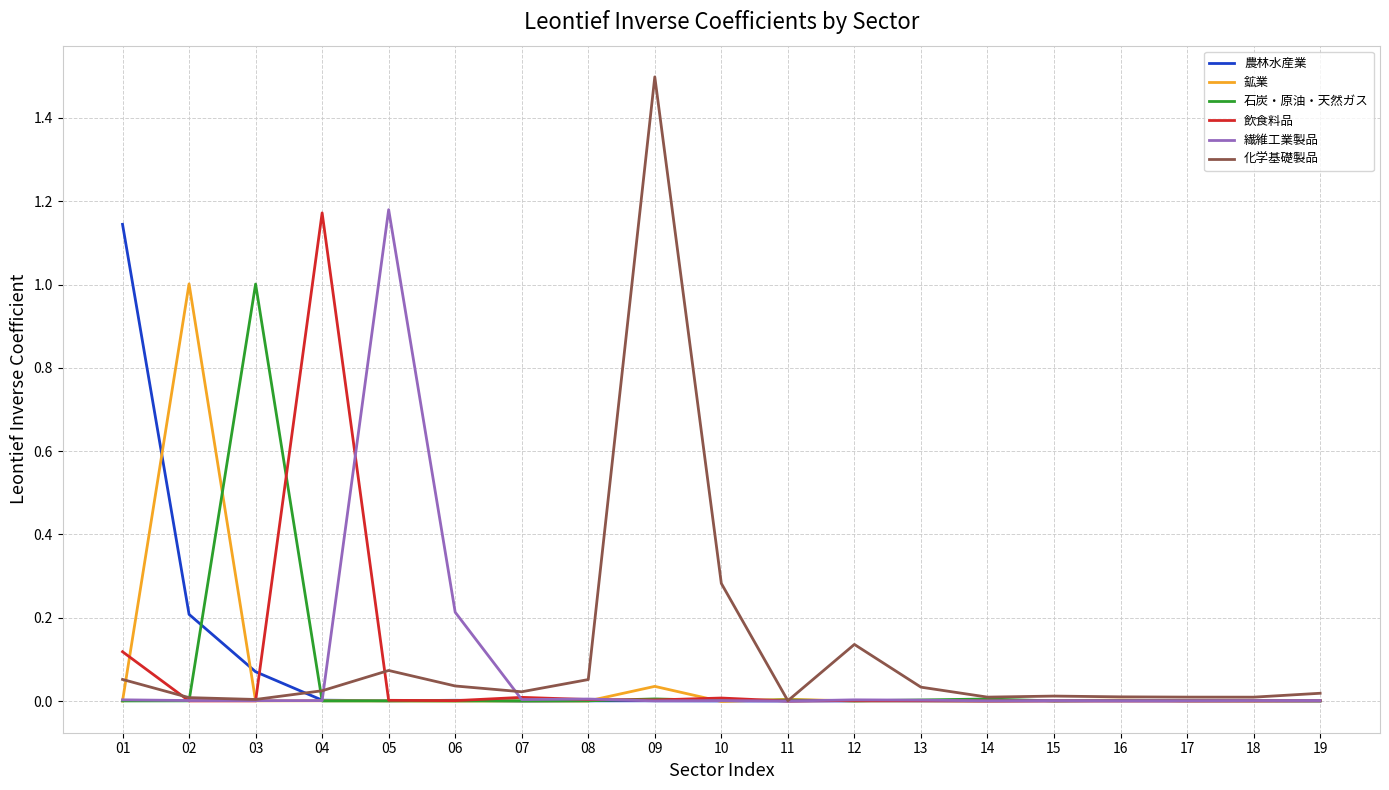

What are all the series names shown in the legend?

農林水産業, 鉱業, 石炭・原油・天然ガス, 飲食料品, 繊維工業製品, 化学基礎製品